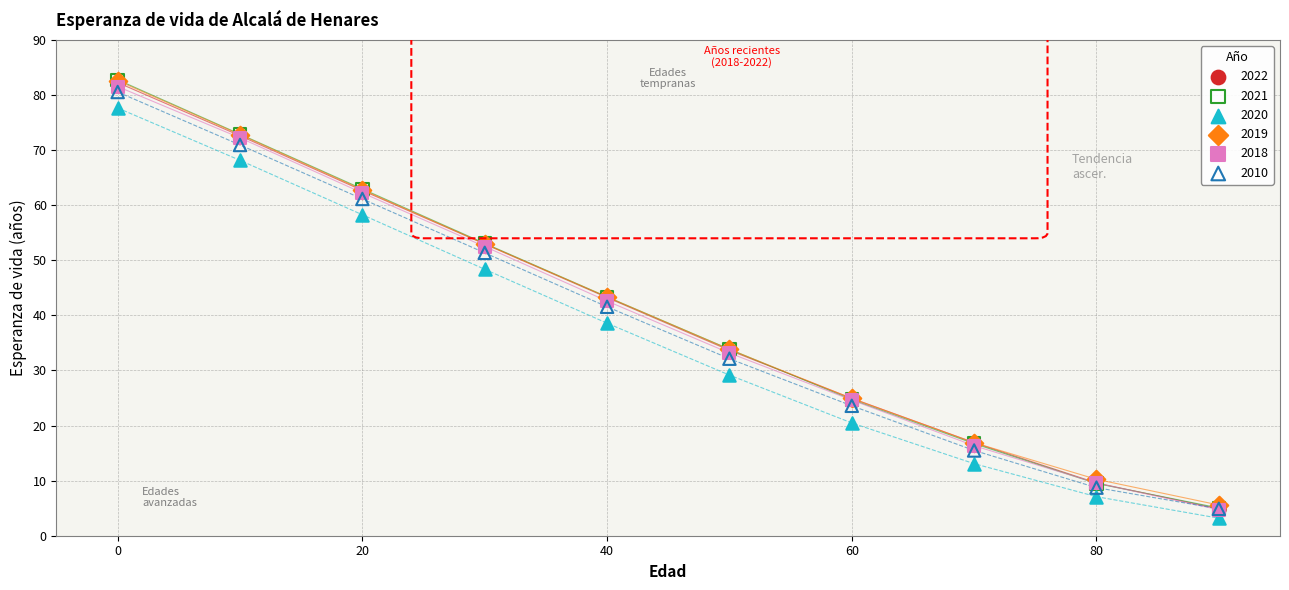

What are all the series names shown in the legend?

2022, 2021, 2020, 2019, 2018, 2010